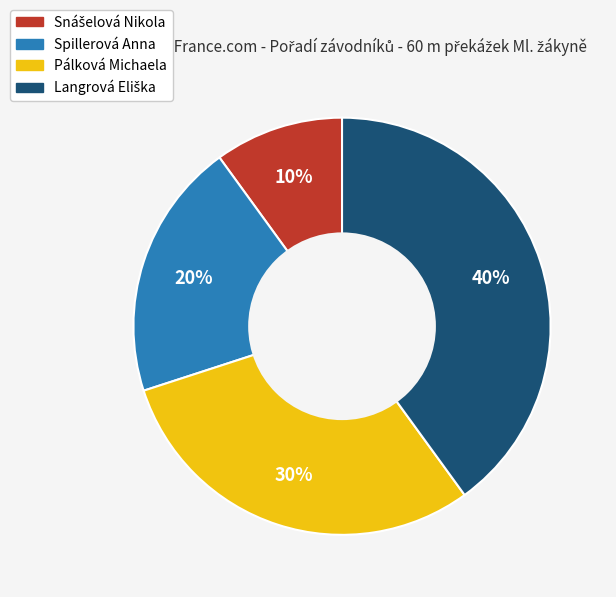

The Pálková Michaela slice represents 30% of the pie. True or false?

True